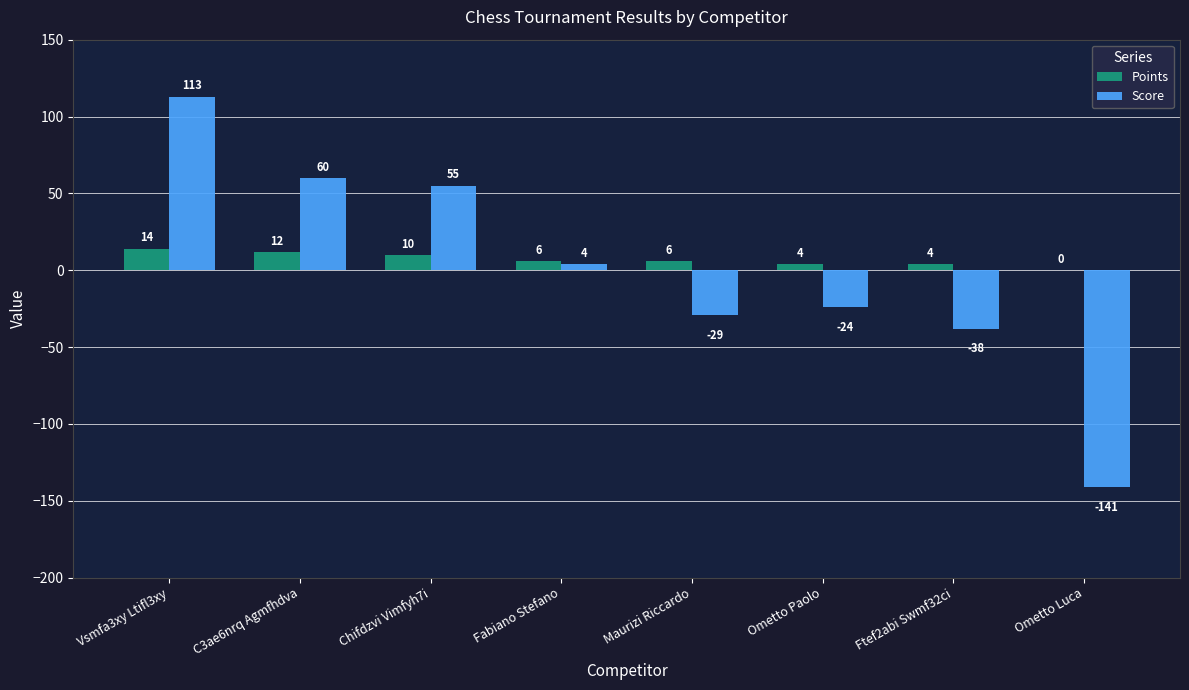

How many groups of bars are there?

8